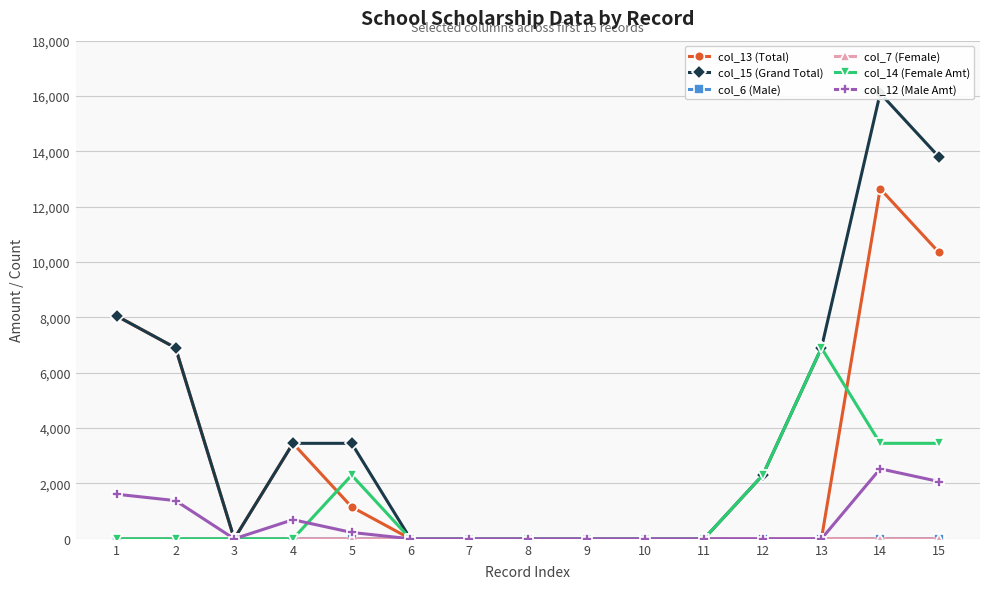

Which category has the lowest value in the col_15 (Grand Total) series?

3